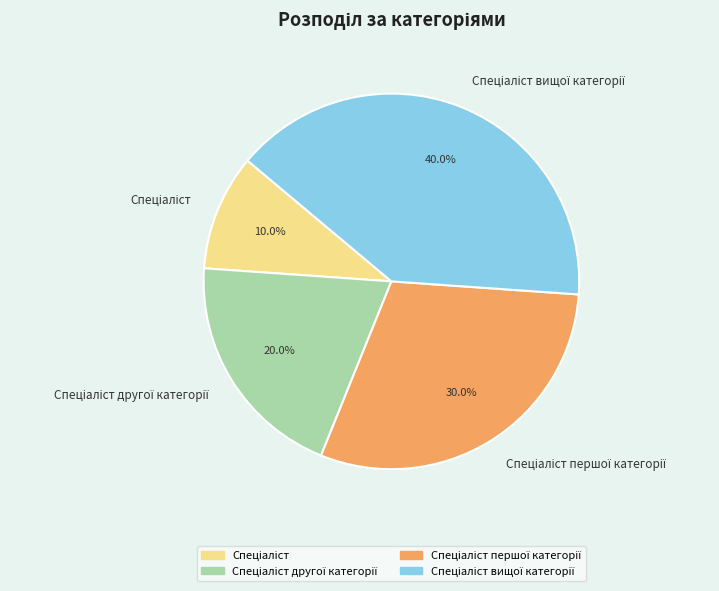

Is there any slice that represents more than half of the pie?

No